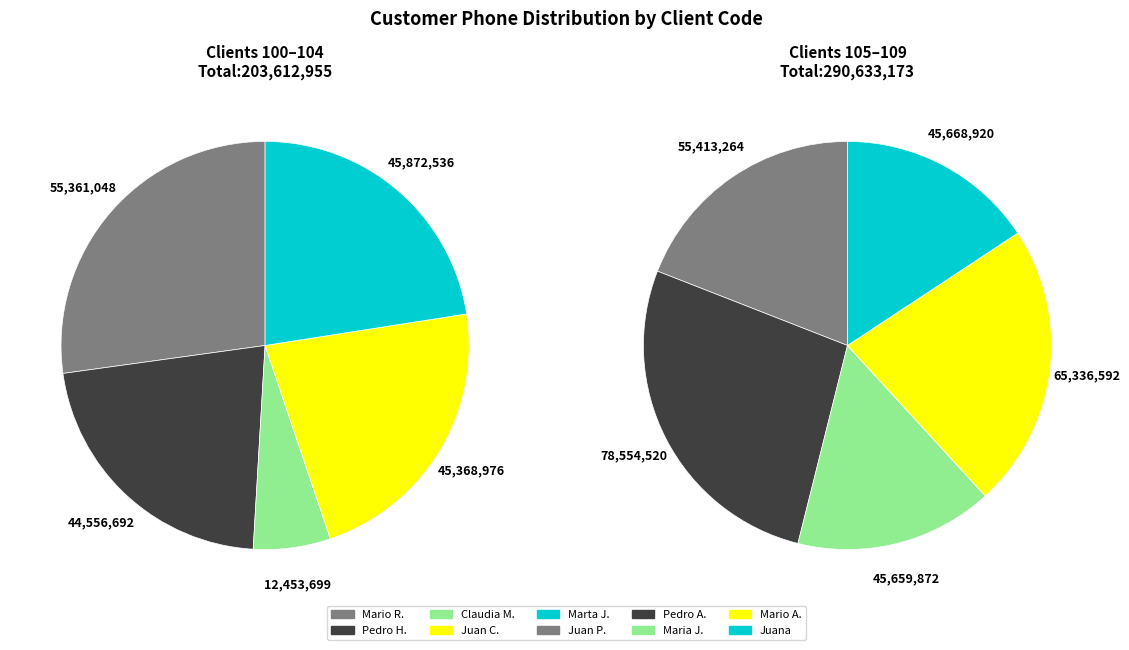

How many slices are in this pie chart?

10